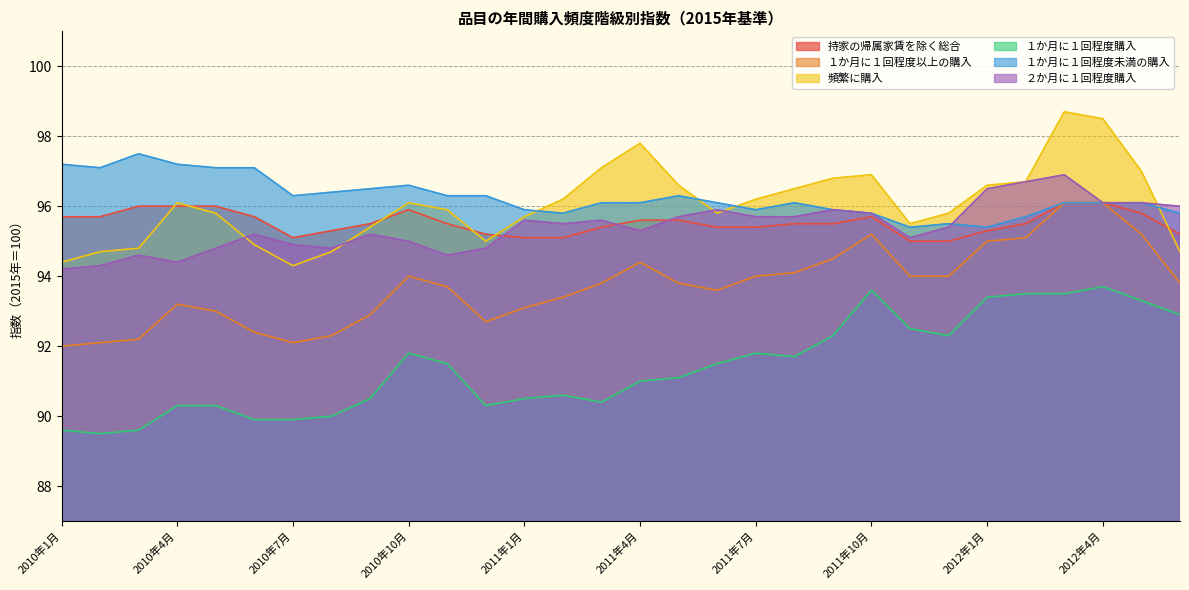

What is the difference between the １か月に１回程度未満の購入 values at 2010年1月 and 2010年7月?

0.9